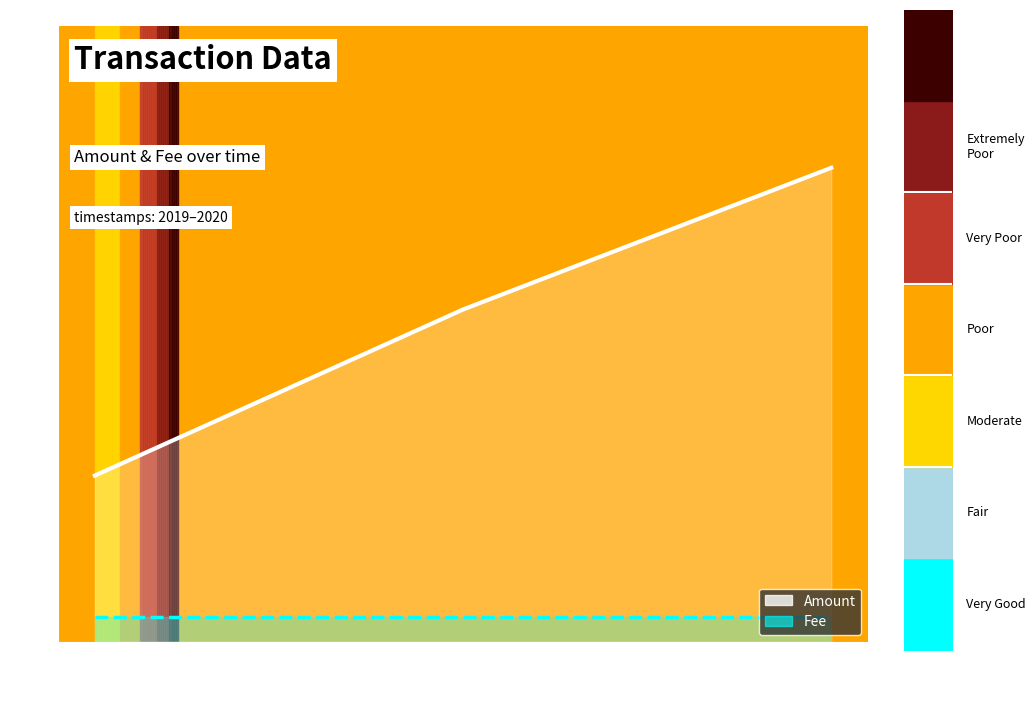

At 2020-08-22 16:36:08, list the series in order from smallest to largest.

Fee, Amount